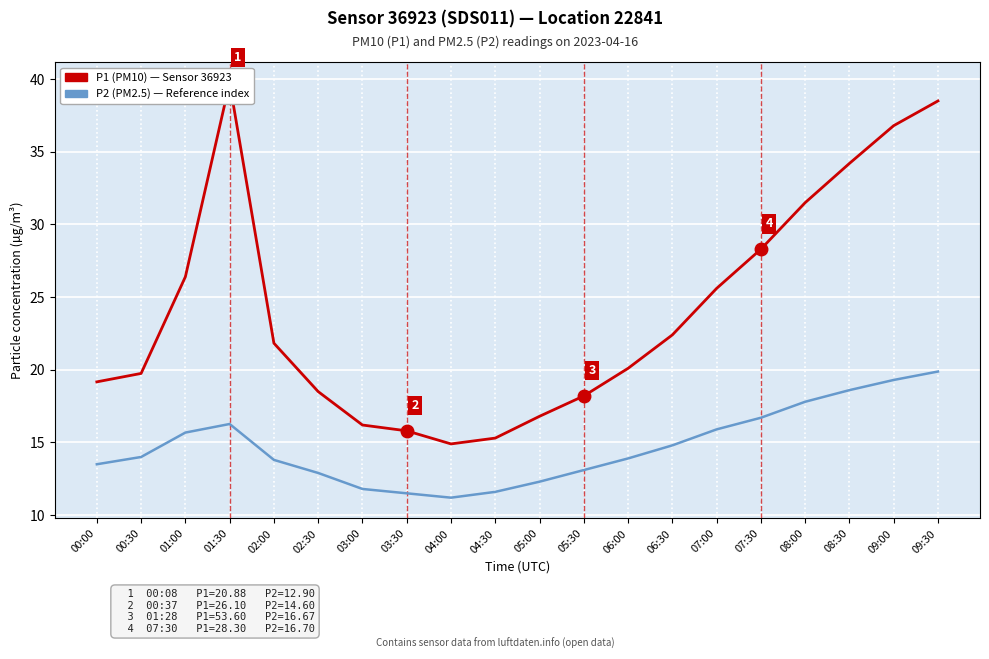

What is the difference between the P2 (PM2.5) — reference index values at 06:30 and 01:00?

0.9